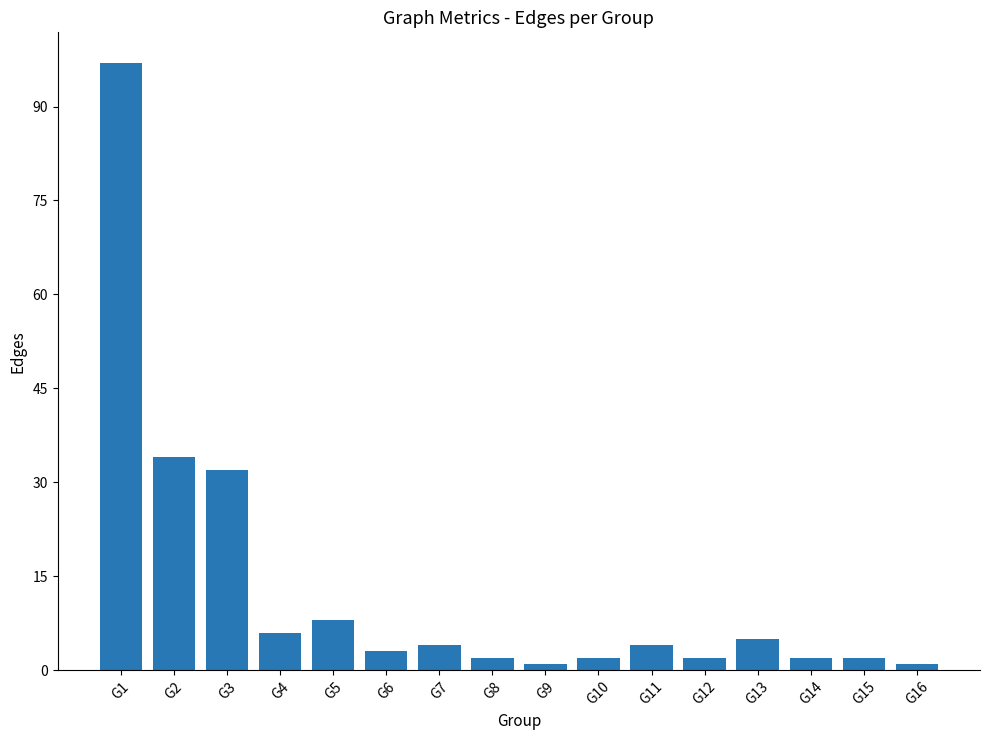

Is it true that the value at G5 is 4?

False